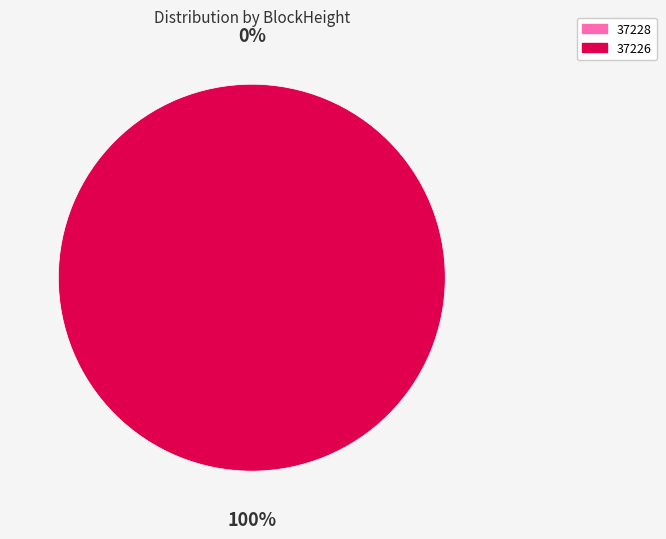

What is the smallest slice in the pie chart?

37228